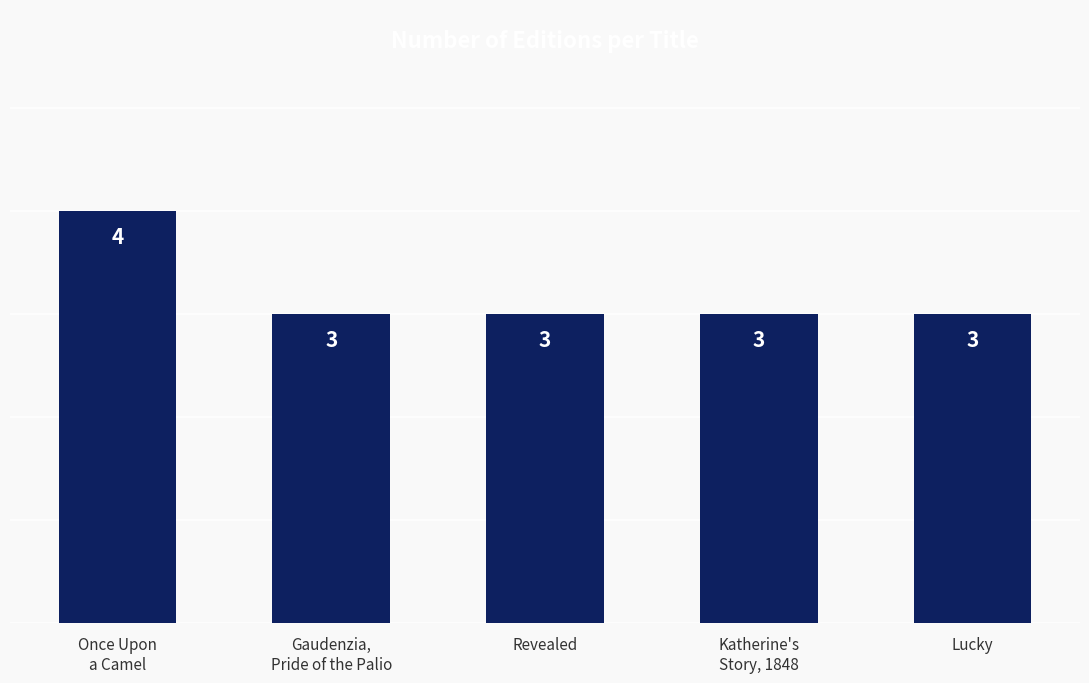

What is the average value?

3